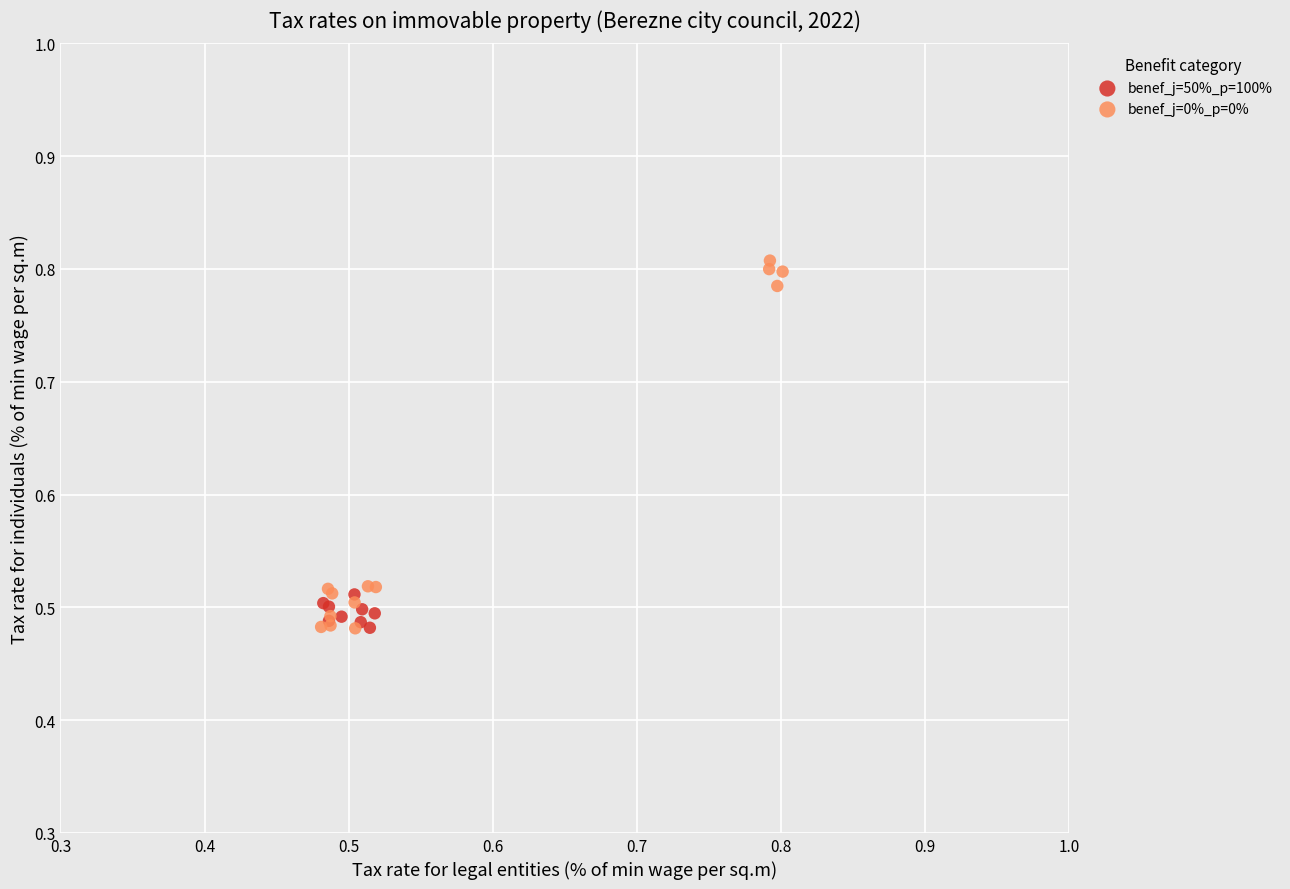

What are all the series names shown in the legend?

benef_j=50%_p=100%, benef_j=0%_p=0%